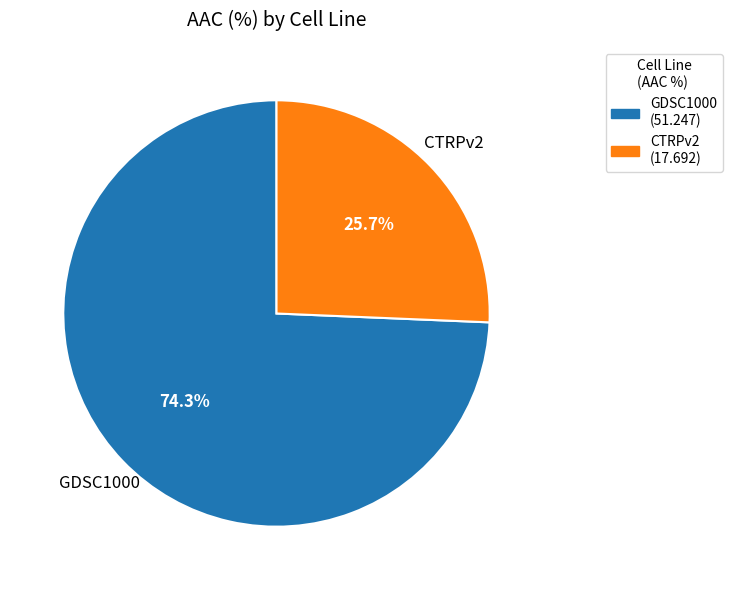

How many segments does this pie chart have?

2